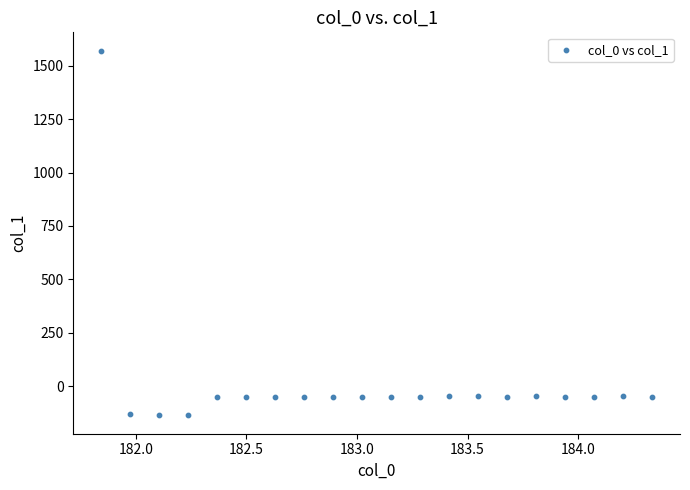

What is the range of X values (max minus min)?

2.5